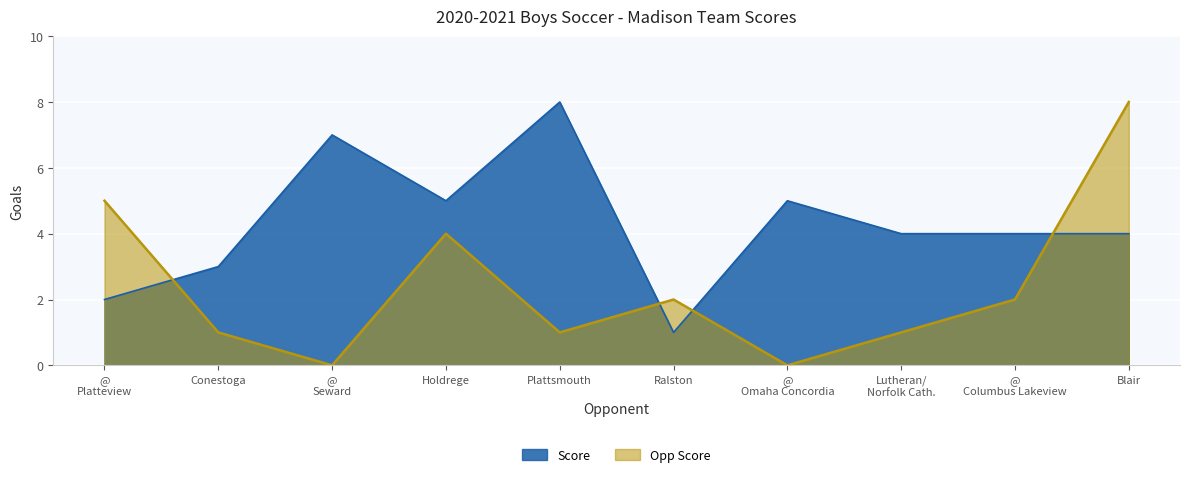

Reading left to right, extract all data points from this chart.

Score: @
Platteview=2	Conestoga=3	@
Seward=7	Holdrege=5	Plattsmouth=8	Ralston=1	@
Omaha Concordia=5	Lutheran/
Norfolk Cath.=4	@
Columbus Lakeview=4	Blair=4
Opp Score: @
Platteview=5	Conestoga=1	@
Seward=0	Holdrege=4	Plattsmouth=1	Ralston=2	@
Omaha Concordia=0	Lutheran/
Norfolk Cath.=1	@
Columbus Lakeview=2	Blair=8